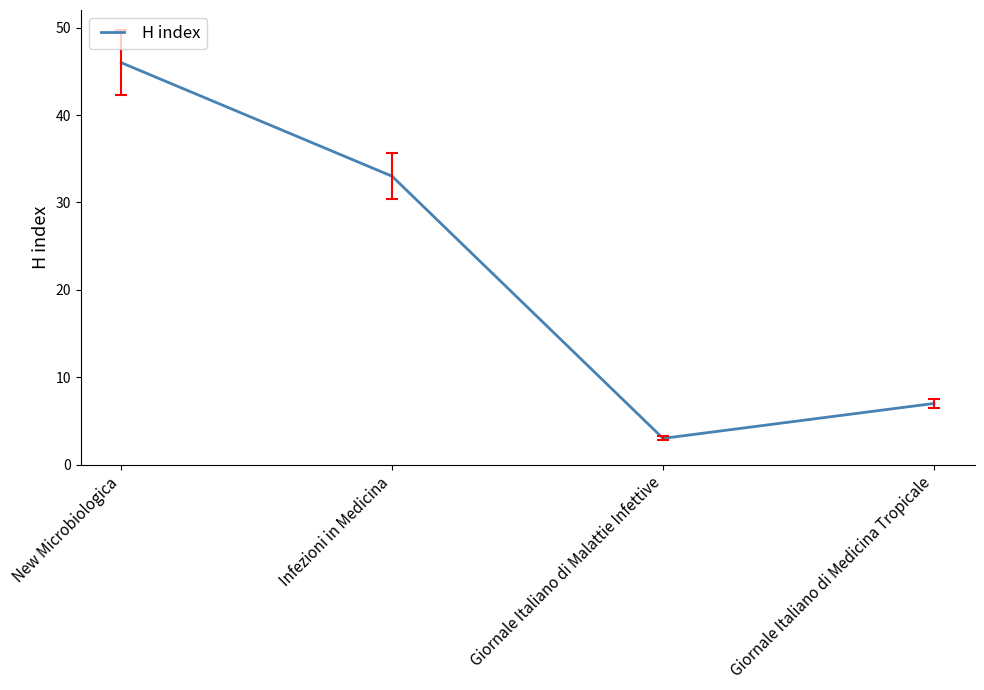

How many categories are shown in the chart?

4